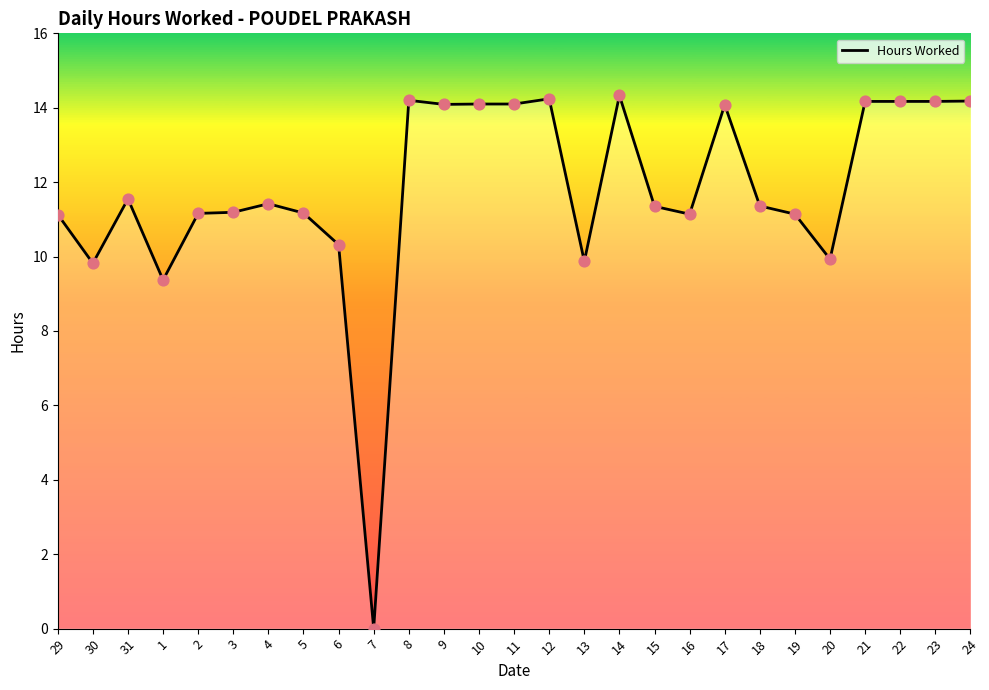

What is the ratio of the value at 22 to the value at 31?

1.2